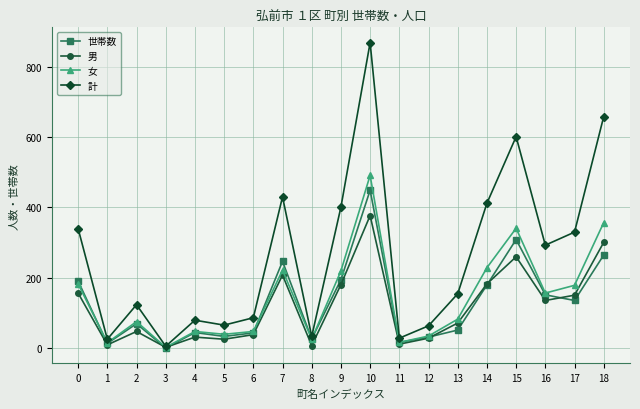

How many lines are shown in the chart?

4